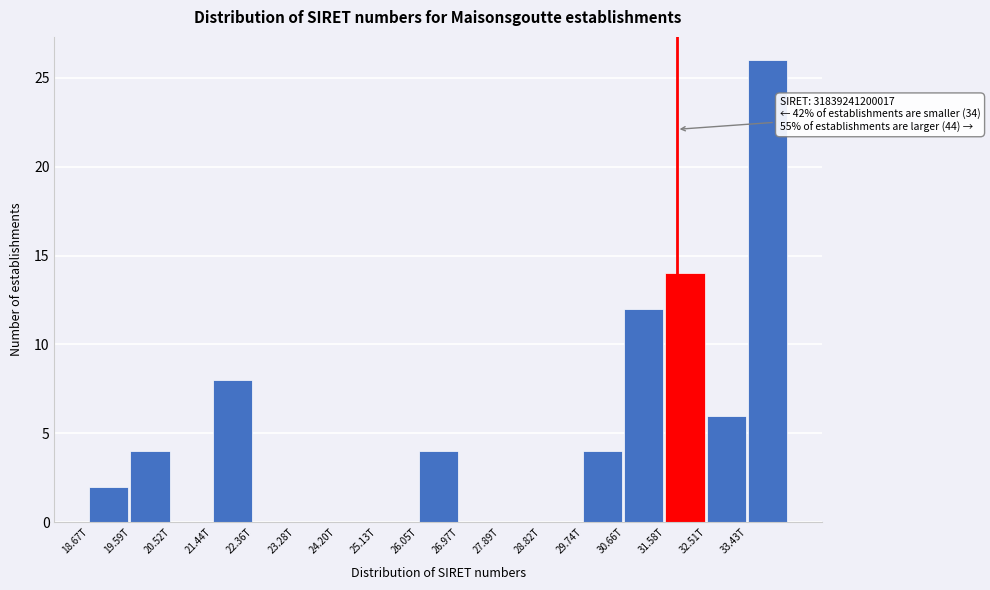

Reading left to right, transcribe all the data shown in this chart.

18.67T=2	19.59T=4	20.52T=0	21.44T=8	22.36T=0	23.28T=0	24.20T=0	25.13T=0	26.05T=4	26.97T=0	27.89T=0	28.82T=0	29.74T=4	30.66T=12	31.58T=14	32.51T=6	33.43T=26